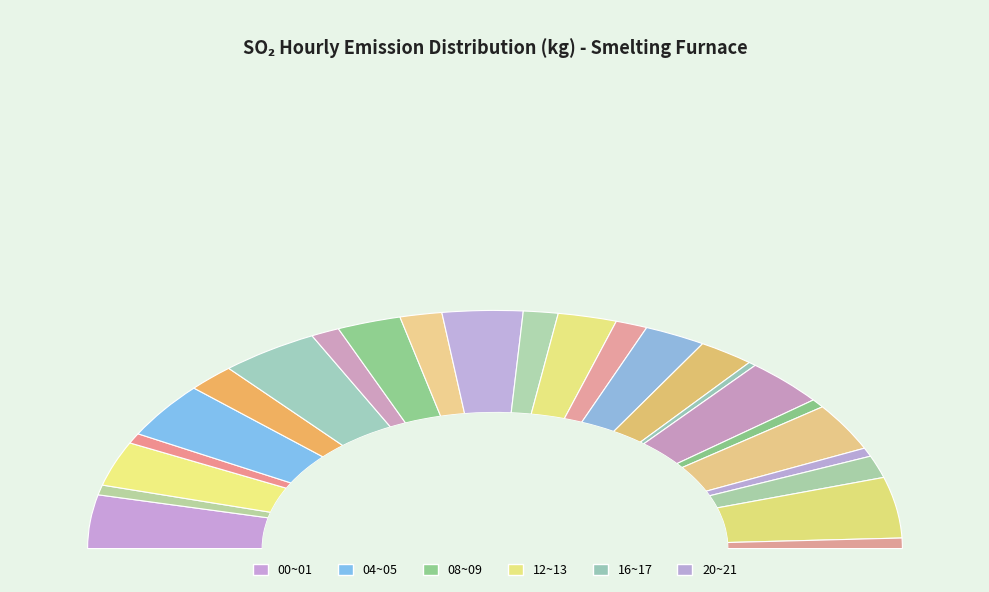

Is there a majority slice in this chart?

No